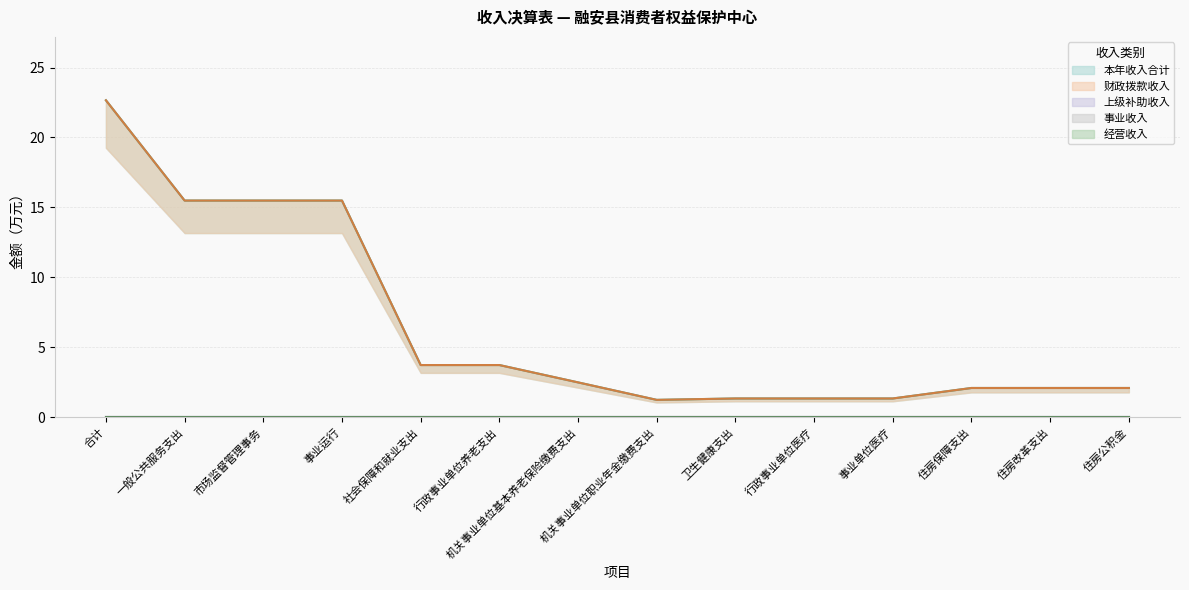

How many lines are shown in the chart?

5